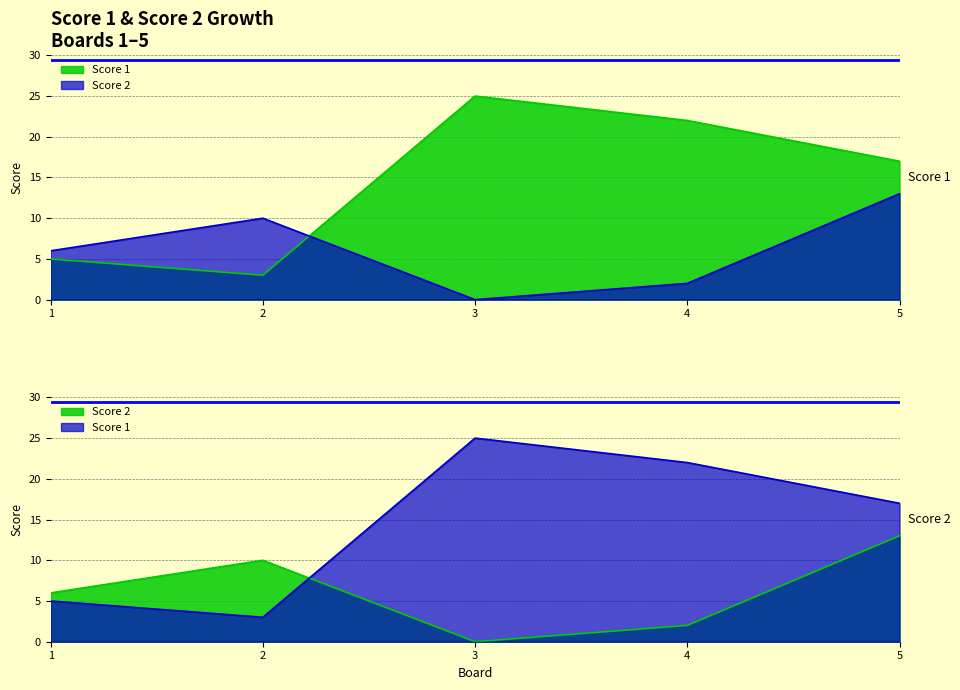

What is the total value across all series at 1?

11